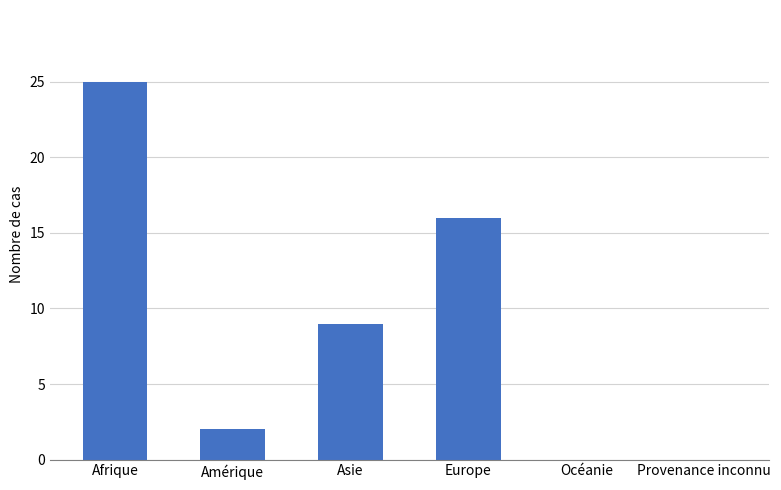

Are the bars horizontal?

No